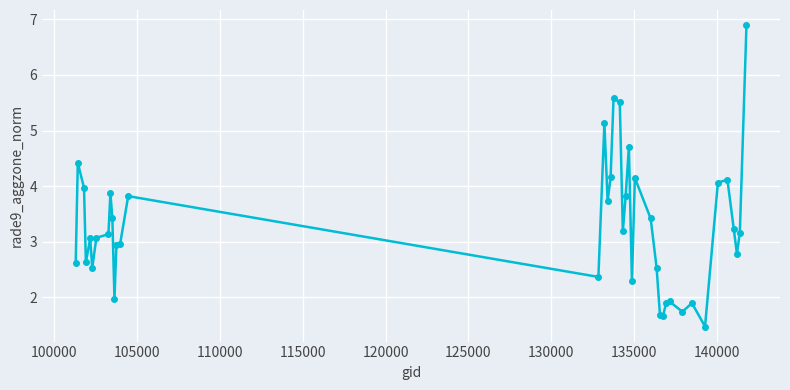

Does the chart display data point markers on the line(s)?

Yes